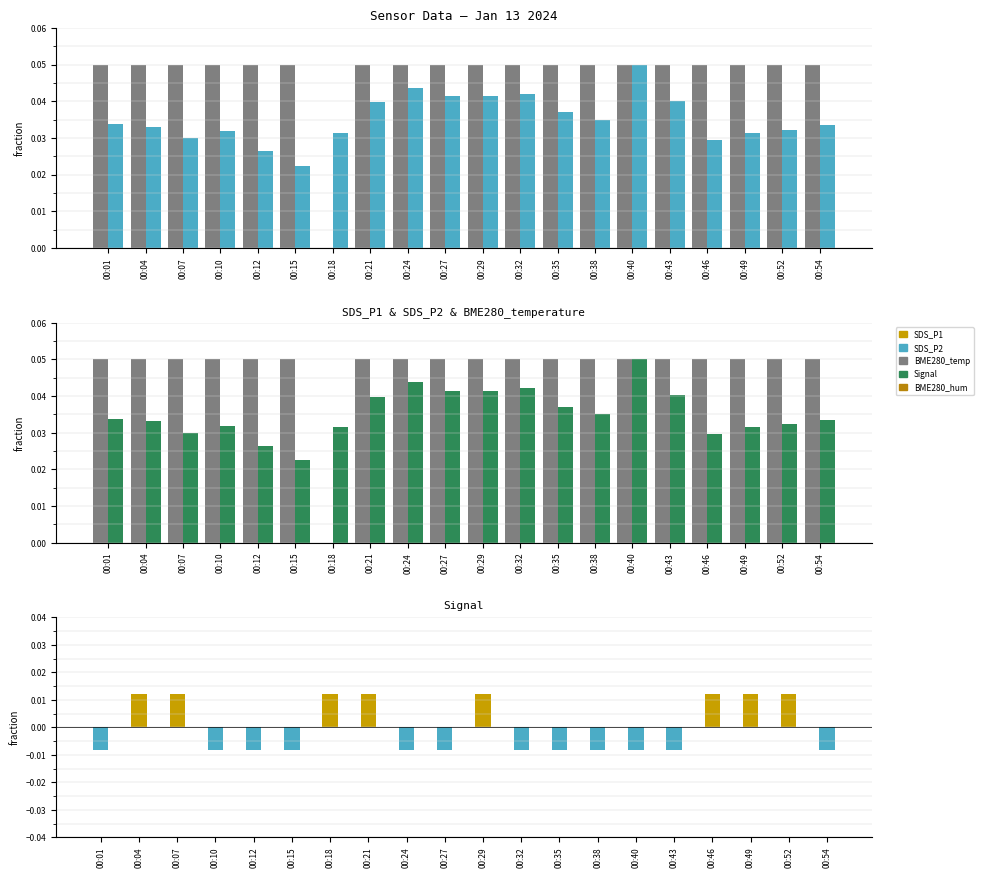

Which label corresponds to the largest value in the chart?

00:01